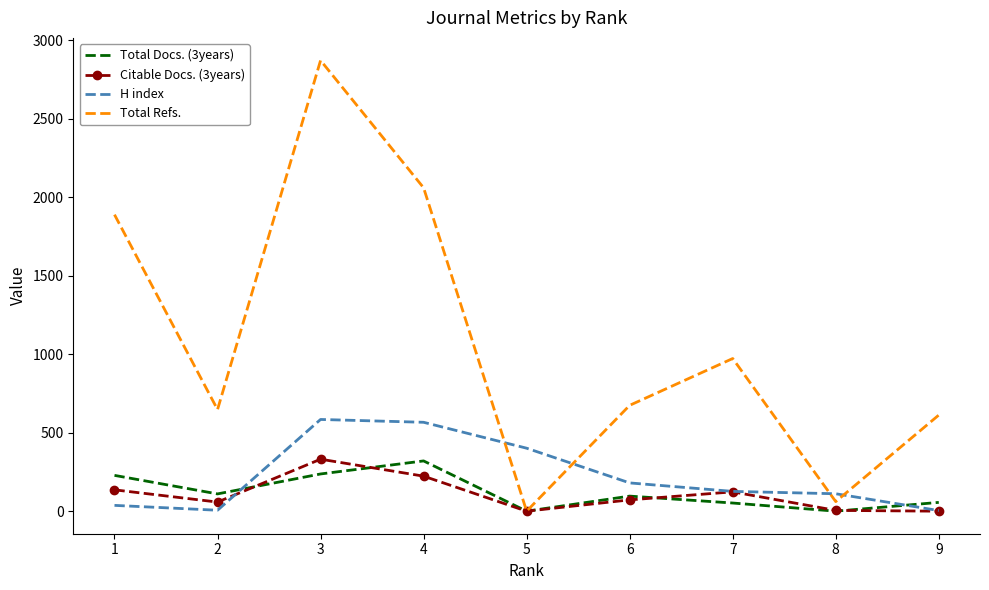

Which series has the largest range (max minus min)?

Total Refs.